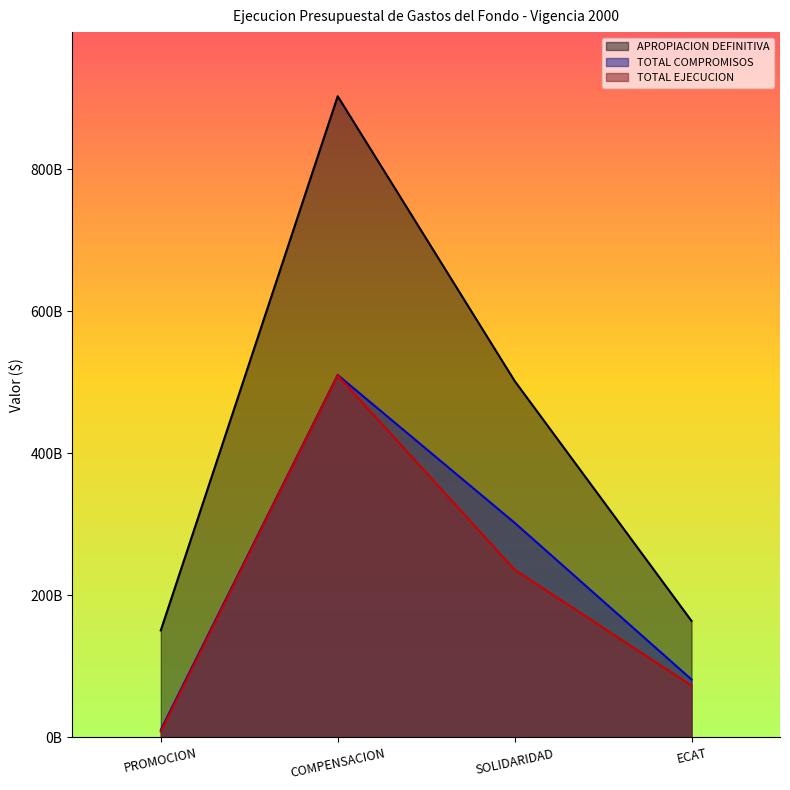

In TOTAL COMPROMISOS, how many points are higher than both neighbors (excluding endpoints)?

1